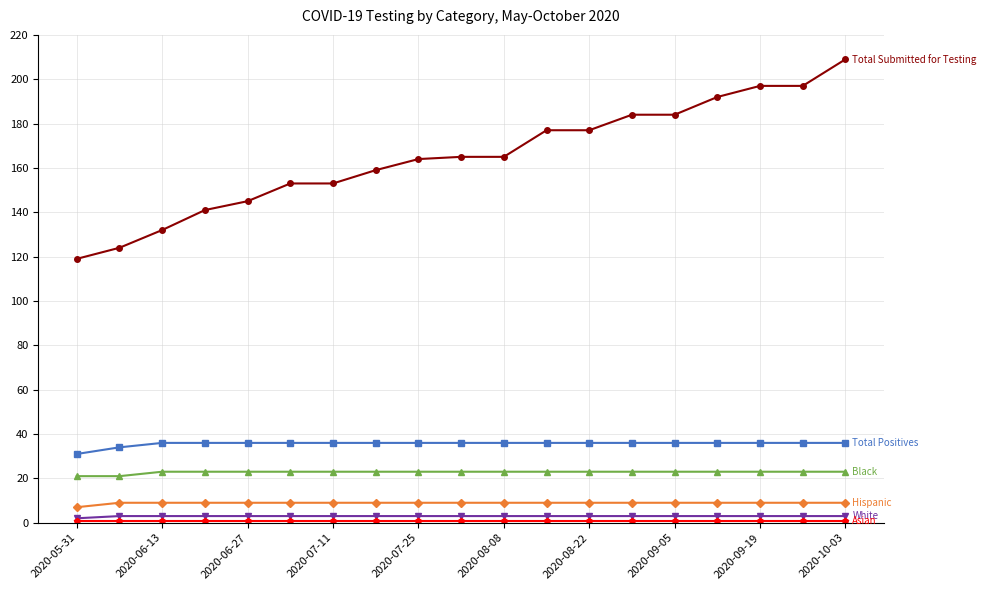

What is the maximum value shown in the chart?

209